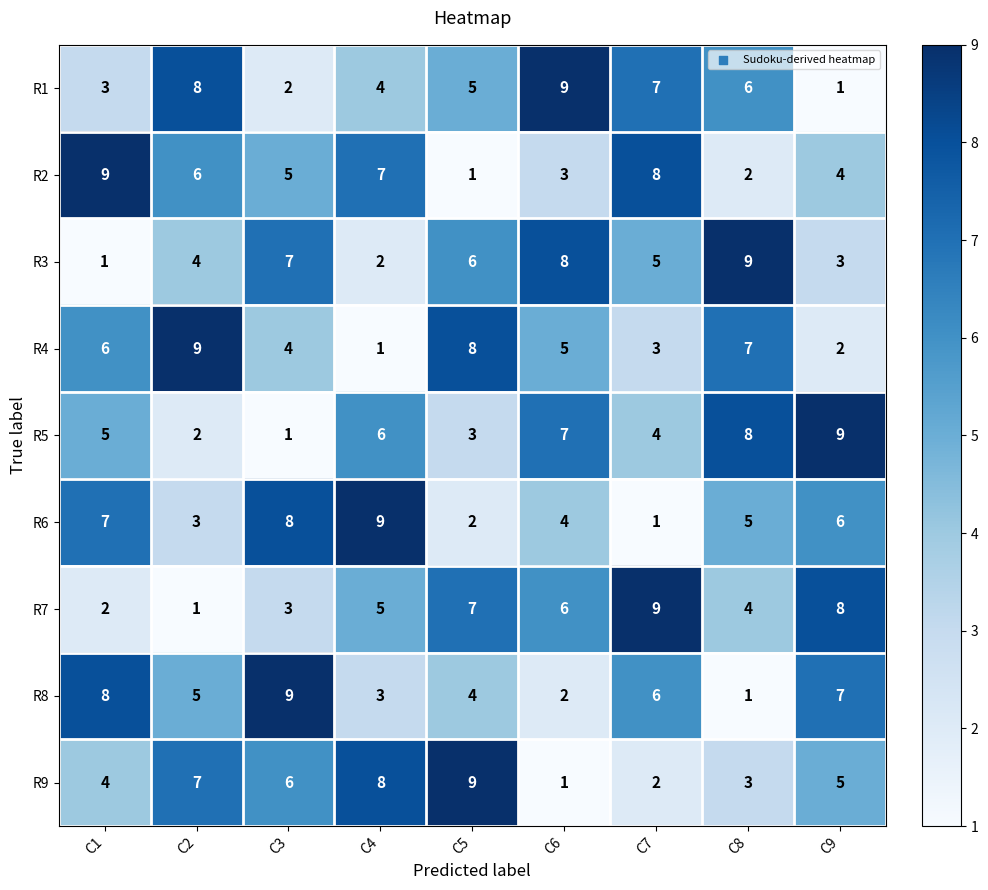

What is the total value across all series at C9?

45